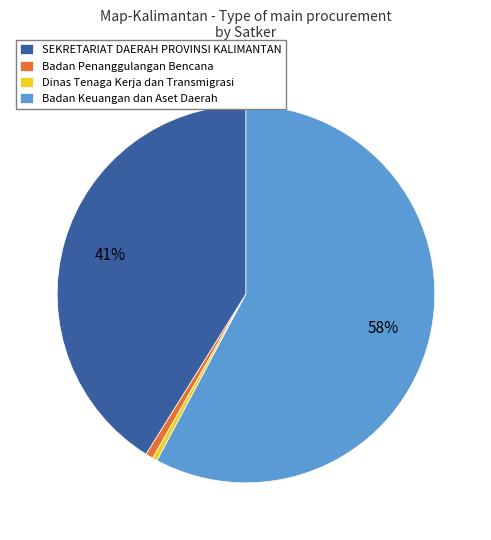

What percentage is the Dinas Tenaga Kerja dan Transmigrasi slice, to the nearest percent?

0%